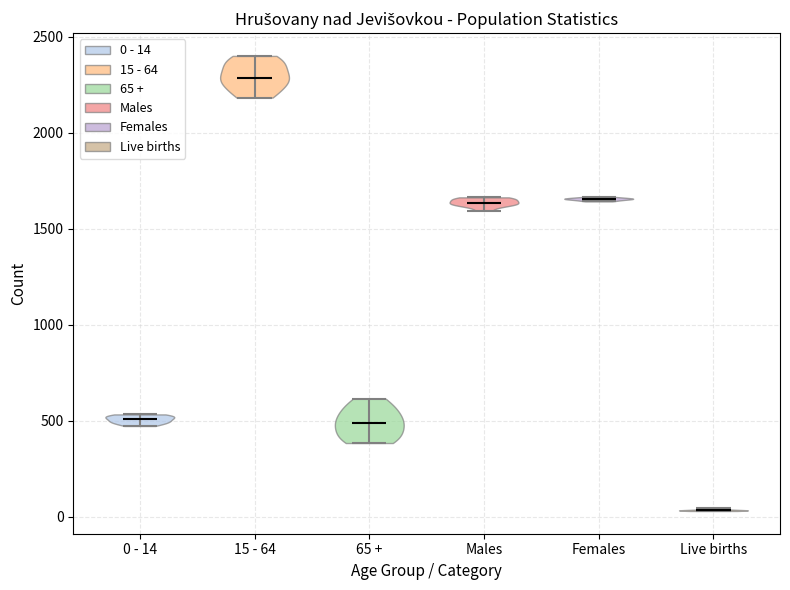

Reading left to right, read every violin against the y-axis: where its median line is, and the lowest and highest points it reaches. The values are not printed on the chart, so give them approximately, as read against the axis.

0 - 14: median line 500, lowest point 450, highest point 550
15 - 64: median line 2300, lowest point 2200, highest point 2400
65 +: median line 500, lowest point 400, highest point 600
Males: median line 1650, lowest point 1600, highest point 1650
Females: median line 1650, lowest point 1650, highest point 1650
Live births: median line 50, lowest point 50, highest point 50